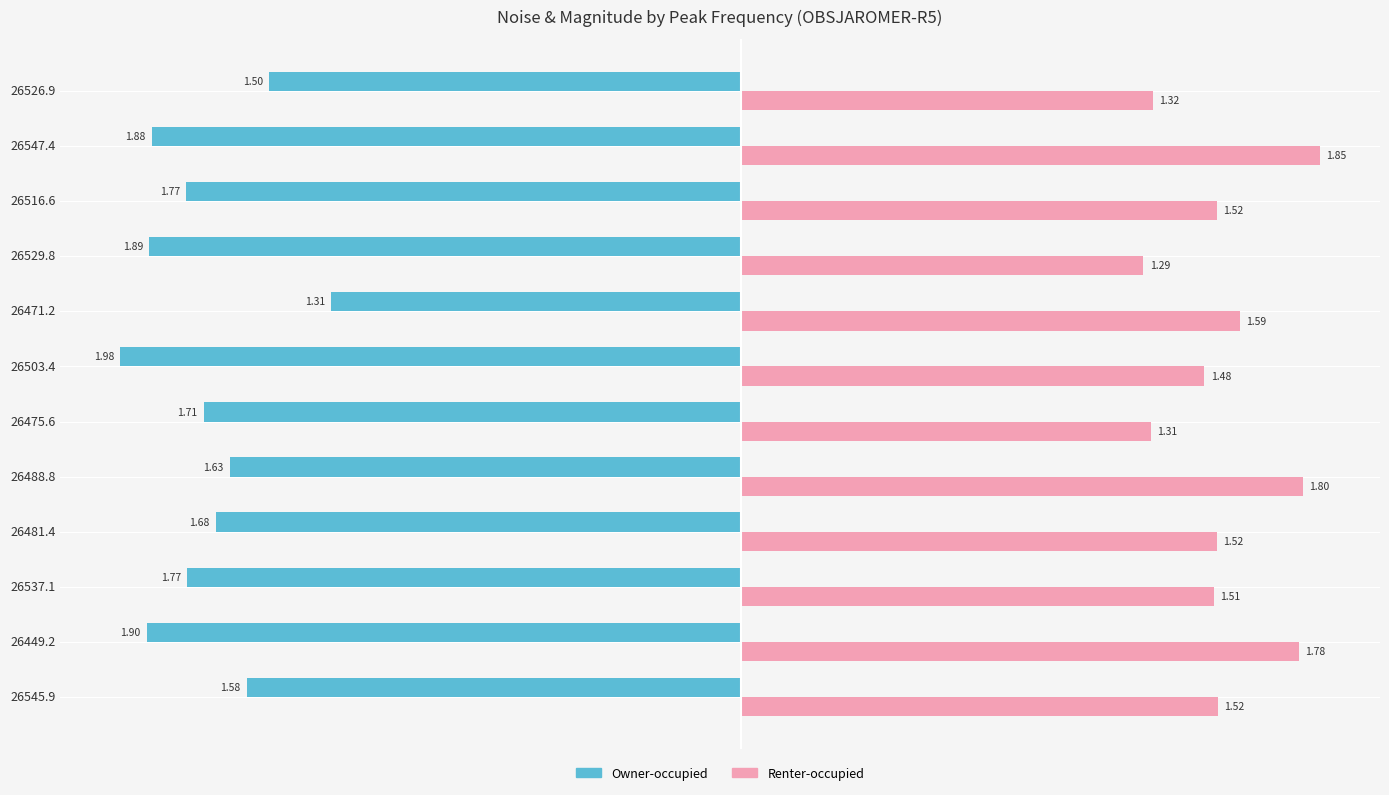

At which category is the sum across all series the highest?

26471.2